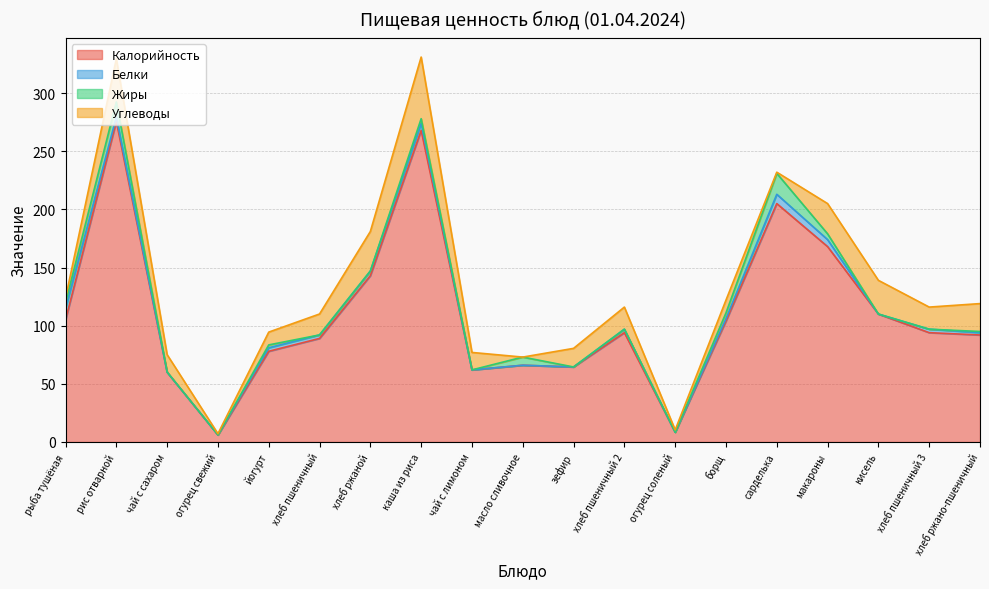

How many data points does each series have?

19